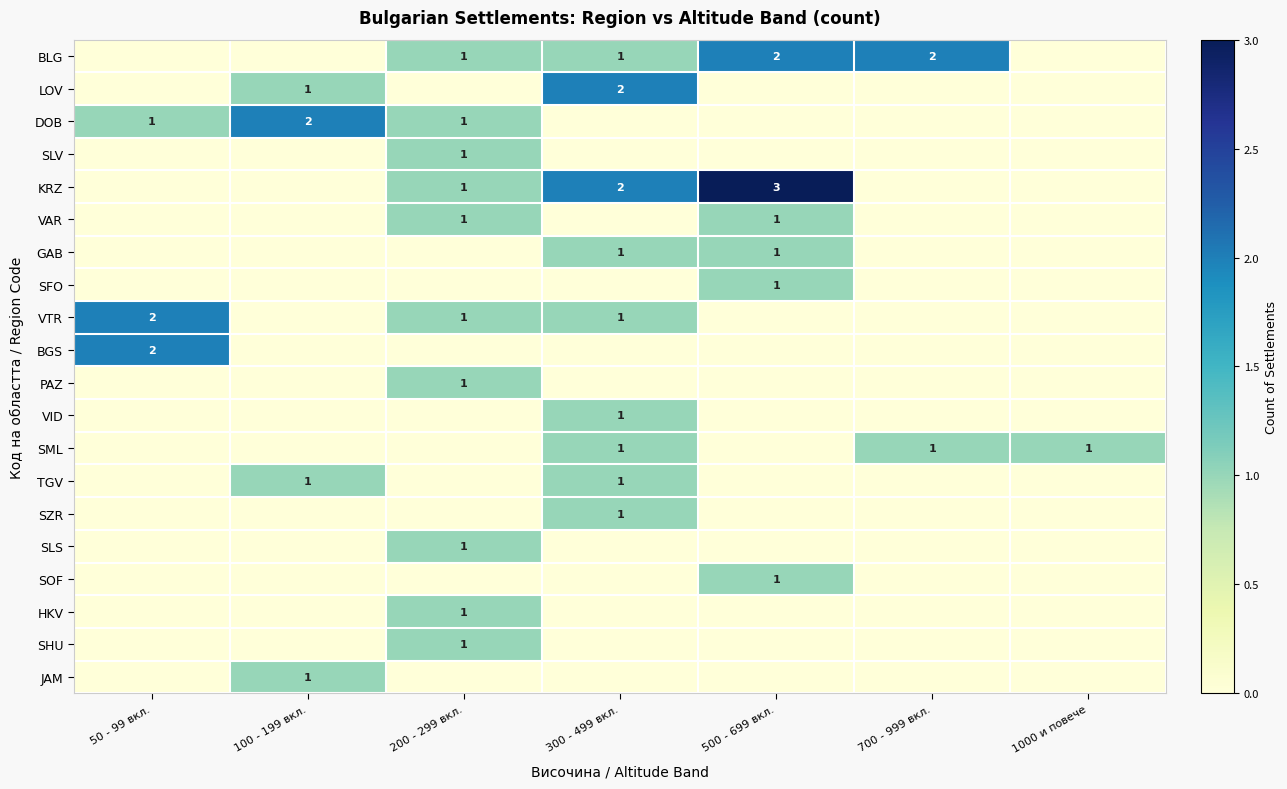

The JAM series shows 2 at 100 - 199 вкл.. True or false?

False